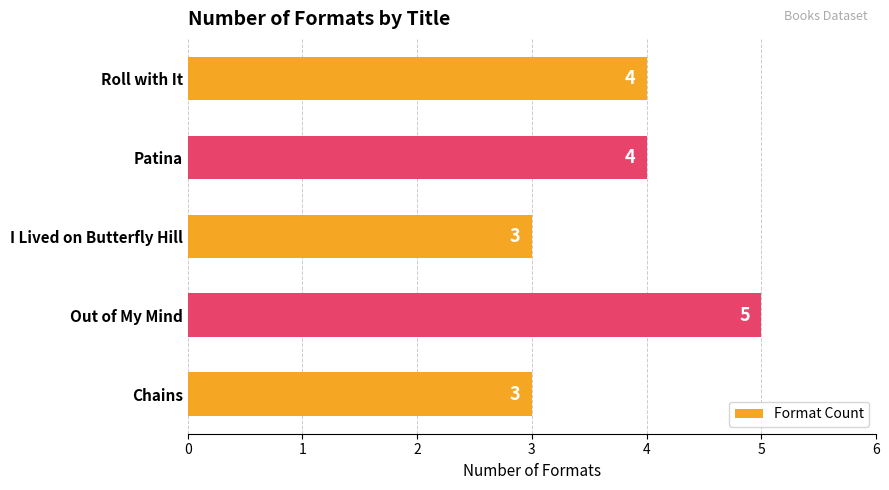

The chart shows a value of 5 at Out of My Mind. True or false?

True